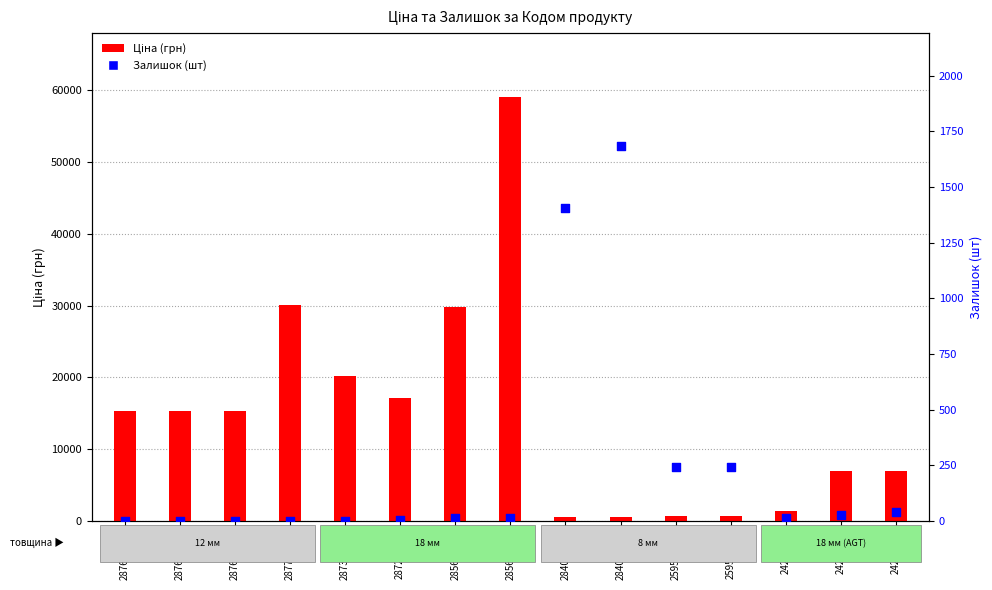

What are all the series names shown in the legend?

Ціна (грн), Залишок (шт)